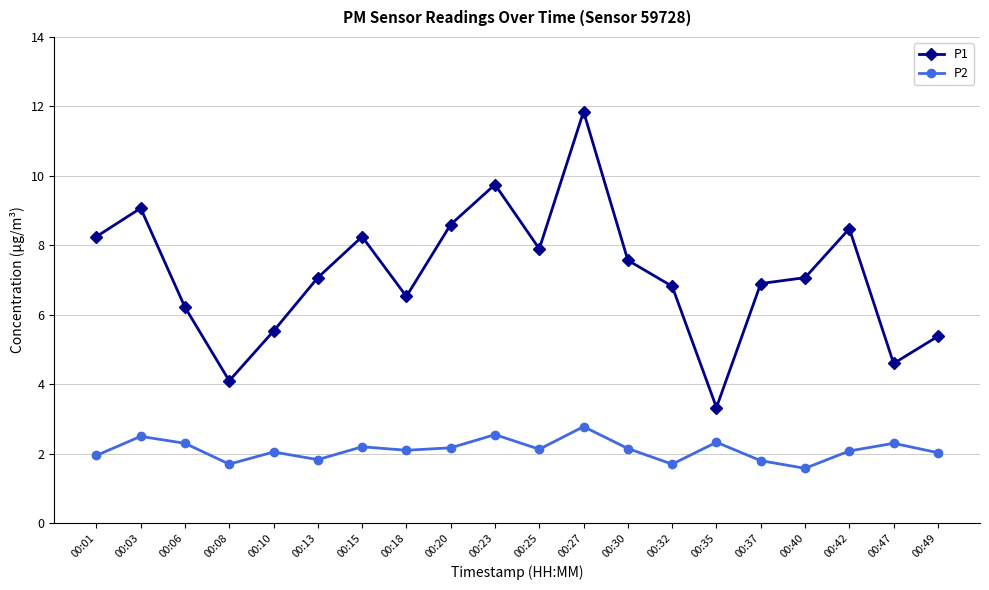

True or false: P2 has a value of 1.0 at 00:37.

False